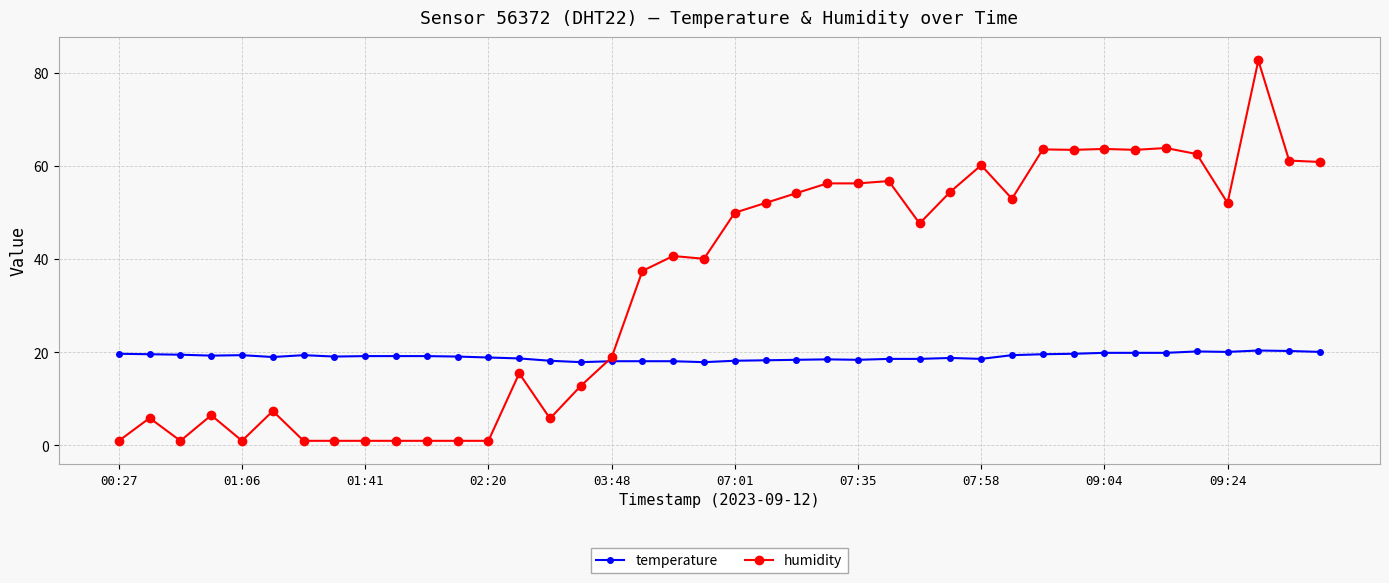

What is the value of the humidity point at the 19th from the left?

40.7